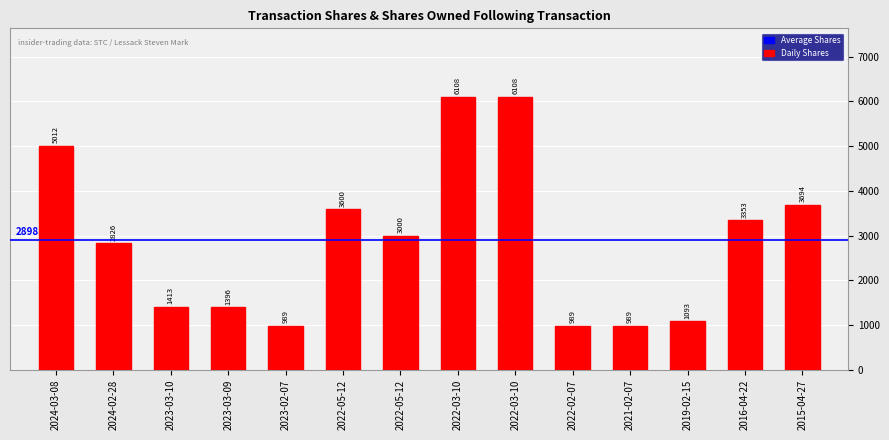

Reading left to right, list all the values displayed in this chart.

2024-03-08=5012	2024-02-28=2826	2023-03-10=1413	2023-03-09=1396	2023-02-07=989	2022-05-12=3600	2022-05-12=3000	2022-03-10=6108	2022-03-10=6108	2022-02-07=989	2021-02-07=989	2019-02-15=1093	2016-04-22=3353	2015-04-27=3694